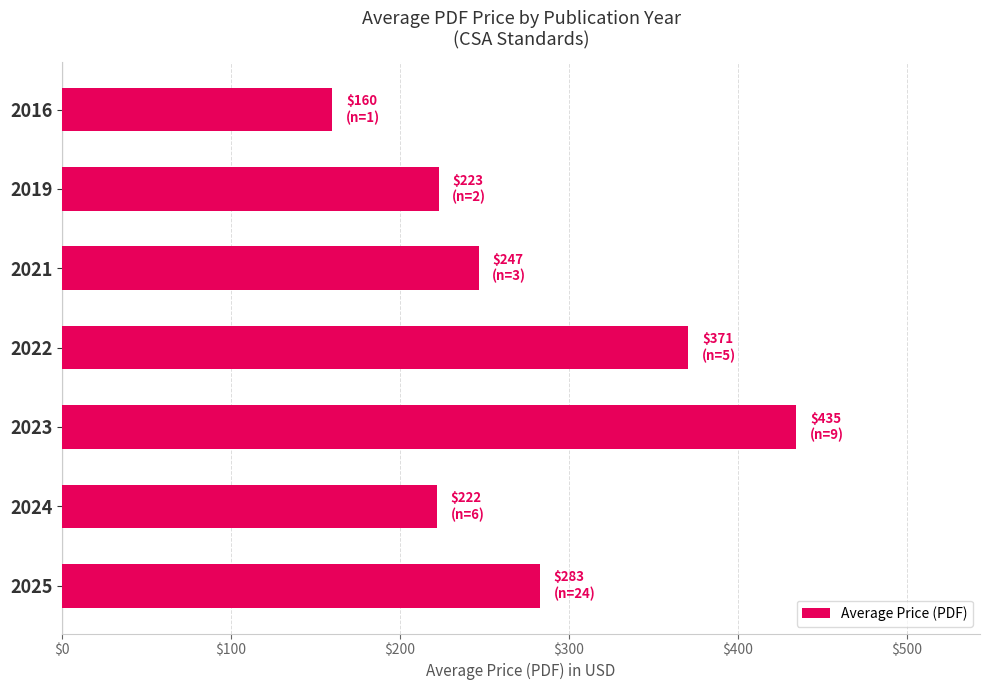

What is the change in value from 2025 to 2019?

-60.0